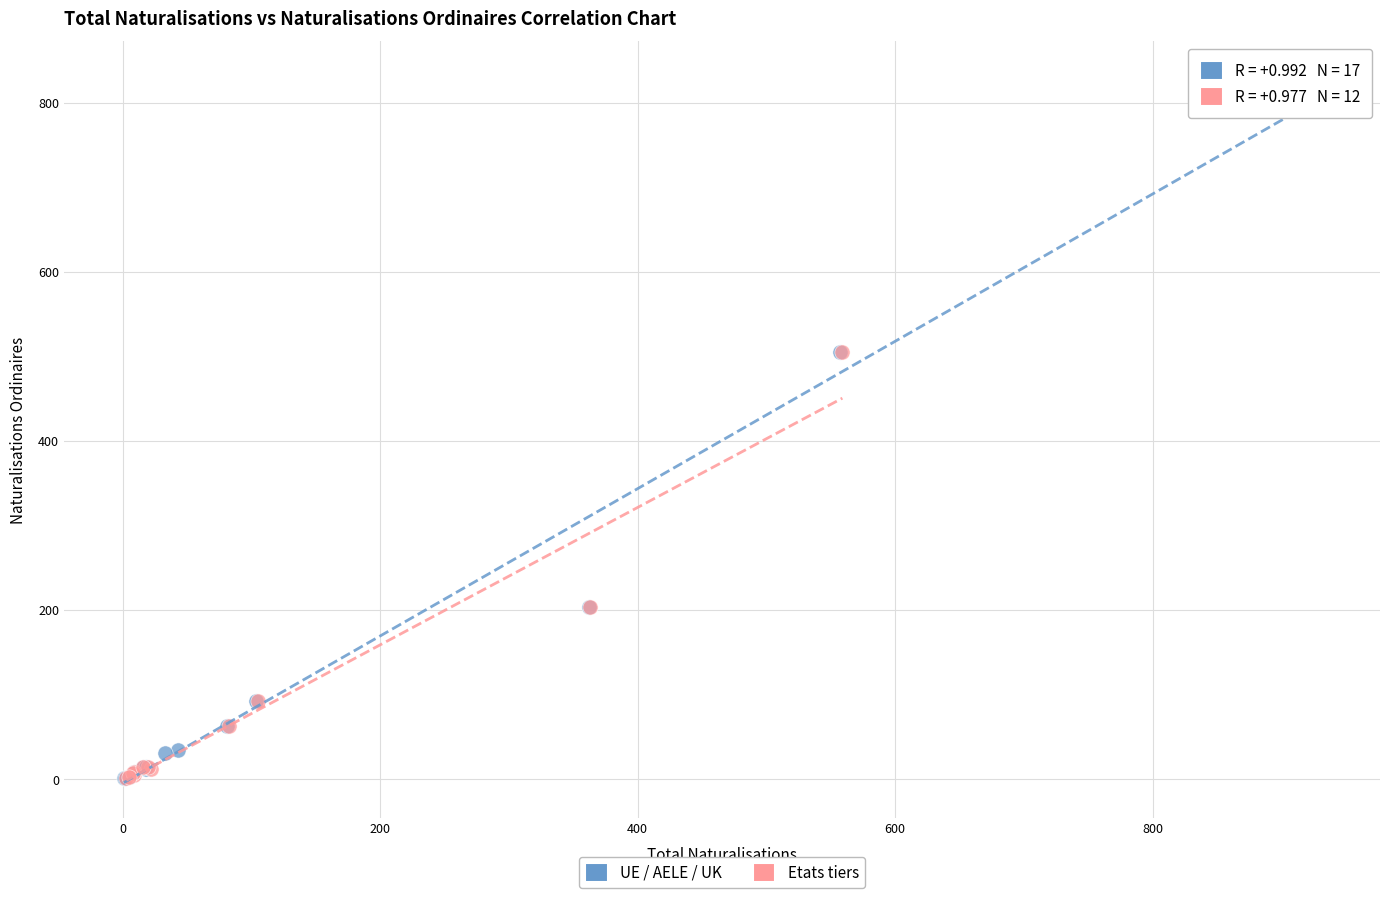

What are all the series names shown in the legend?

UE / AELE / UK, Etats tiers